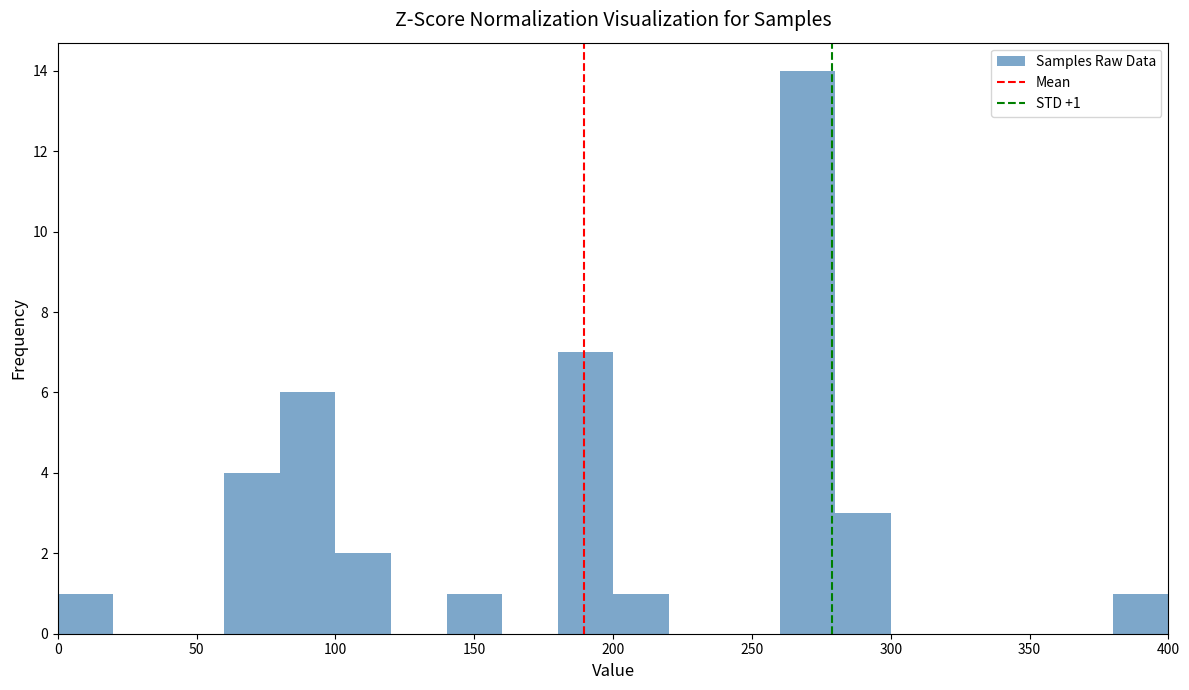

Which range on the x-axis has the tallest bar?

260 to 280